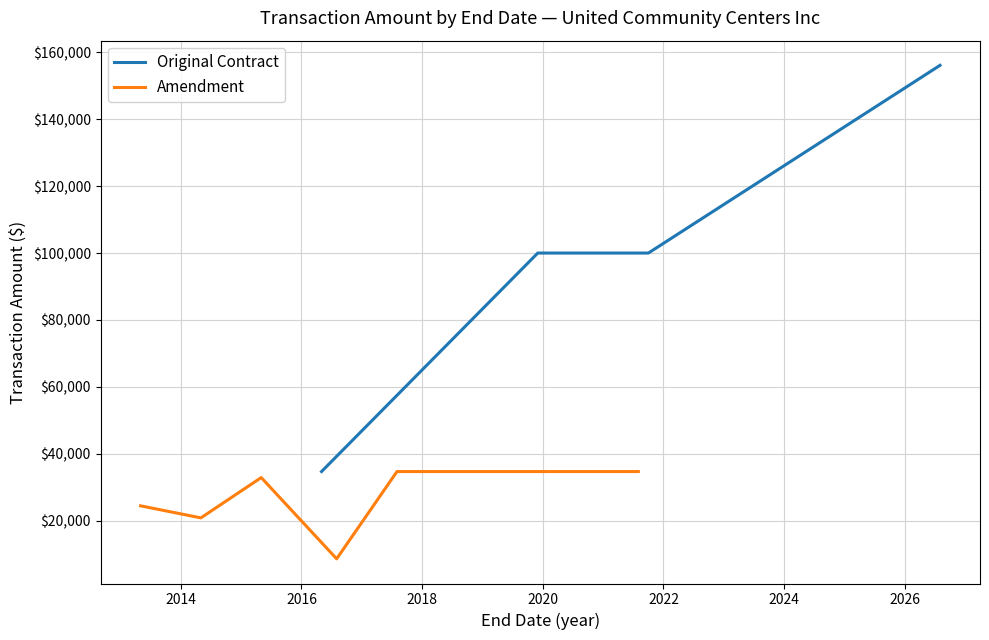

How many interior local valleys (lower than both neighbors) does the data have?

2